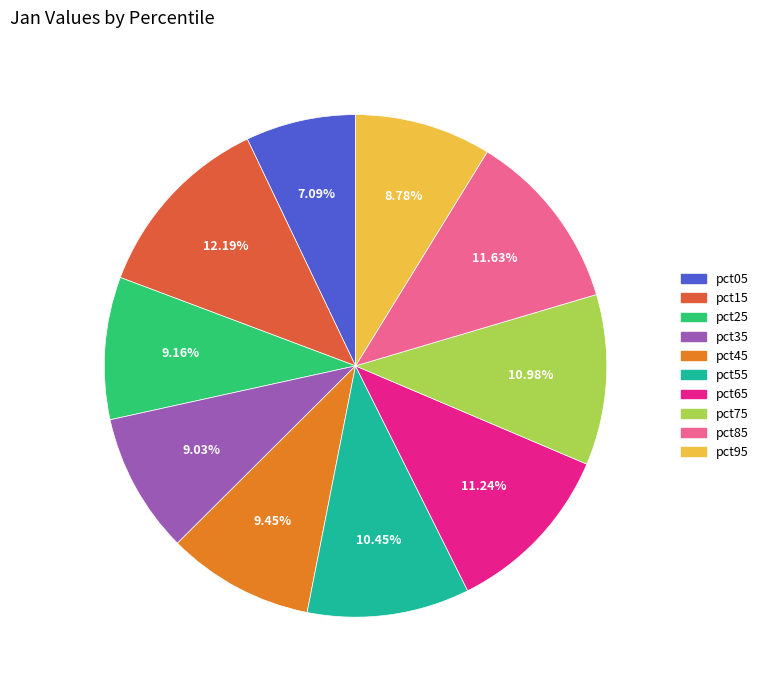

To the nearest percent, what portion does pct85 represent?

12%